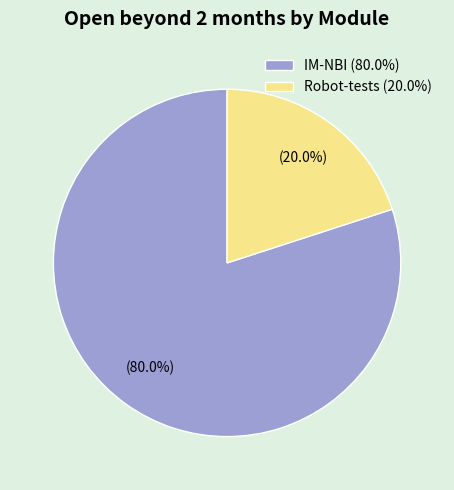

Which slice is the smallest?

Robot-tests